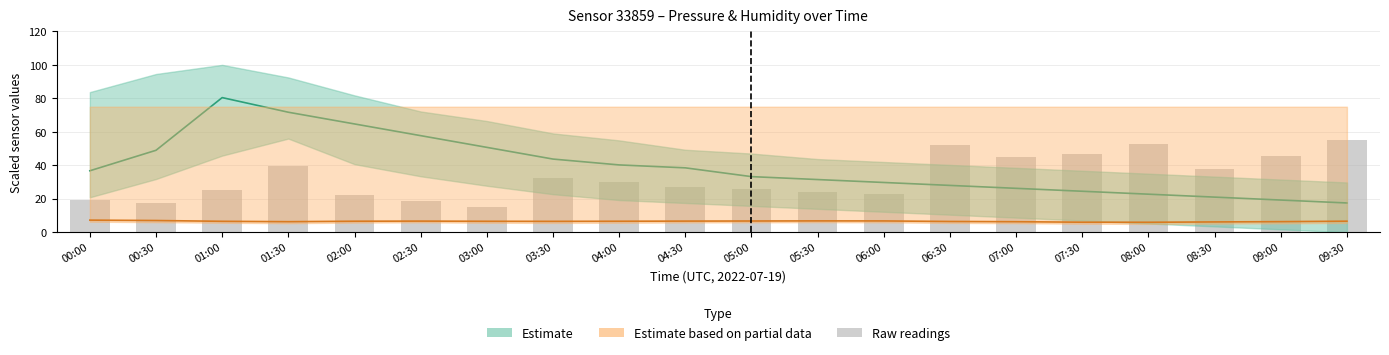

At which label does the data first exceed 30?

01:30